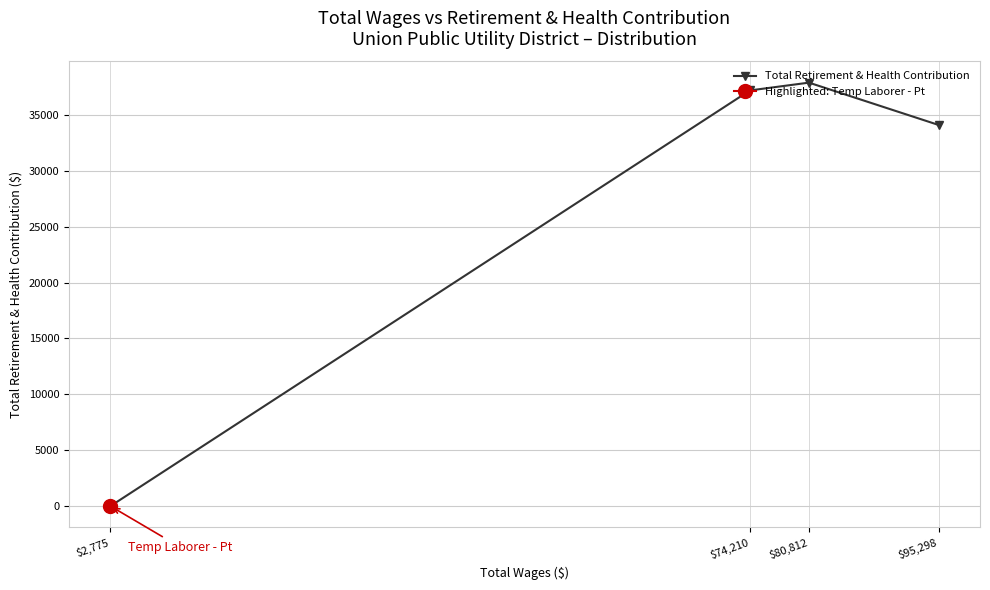

How many series are shown in this chart?

1